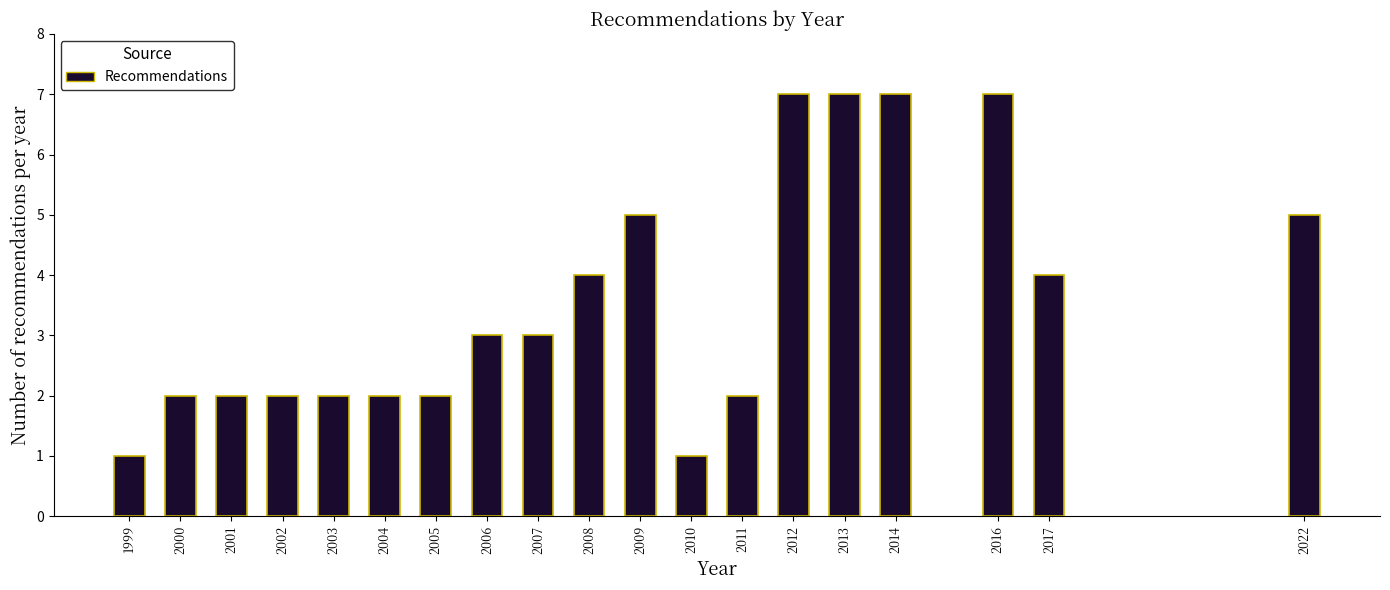

Reading right to left, extract all data points from this chart.

2022=5	2017=4	2016=7	2014=7	2013=7	2012=7	2011=2	2010=1	2009=5	2008=4	2007=3	2006=3	2005=2	2004=2	2003=2	2002=2	2001=2	2000=2	1999=1